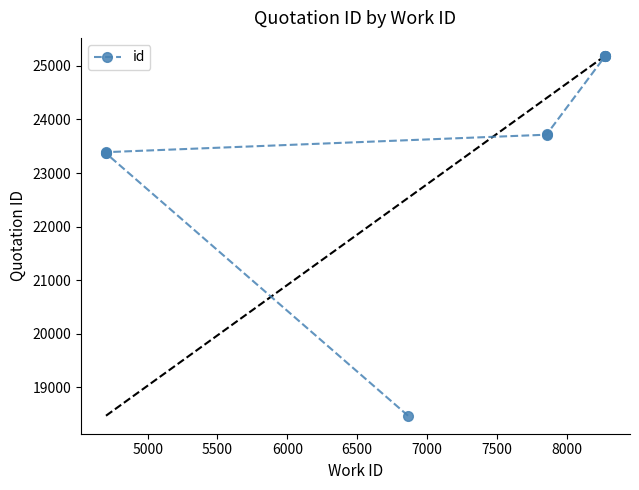

What is the greatest value displayed?

25185